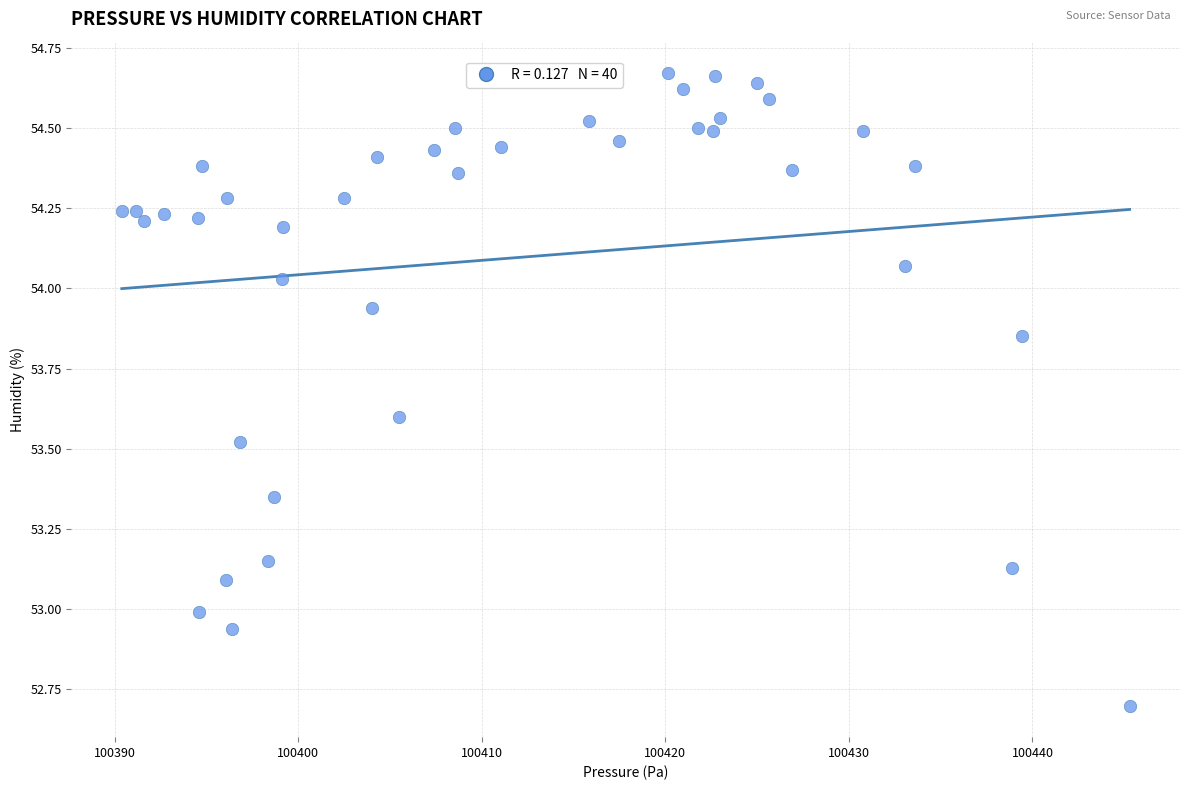

What is the range of X values (max minus min)?

54.9